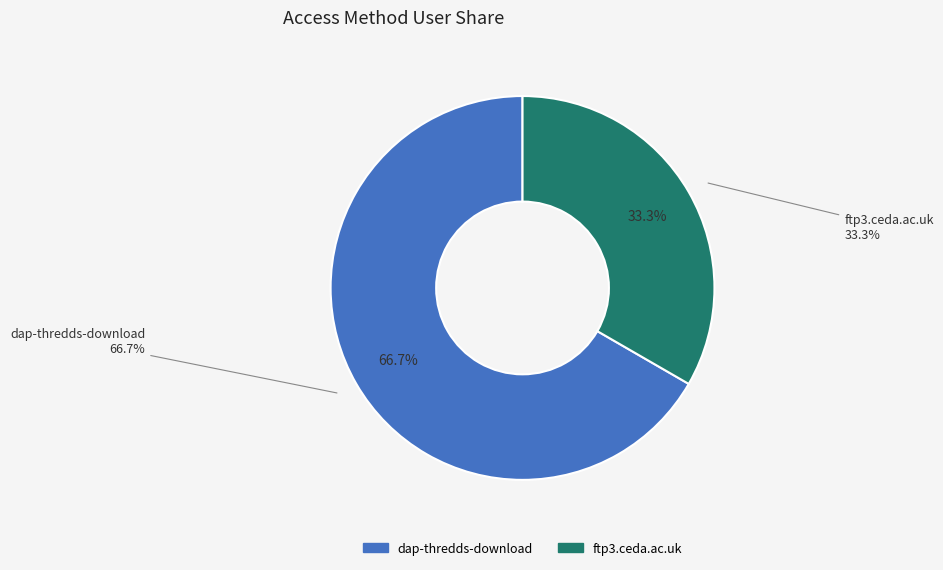

To the nearest percent, what is the average slice percentage?

50%